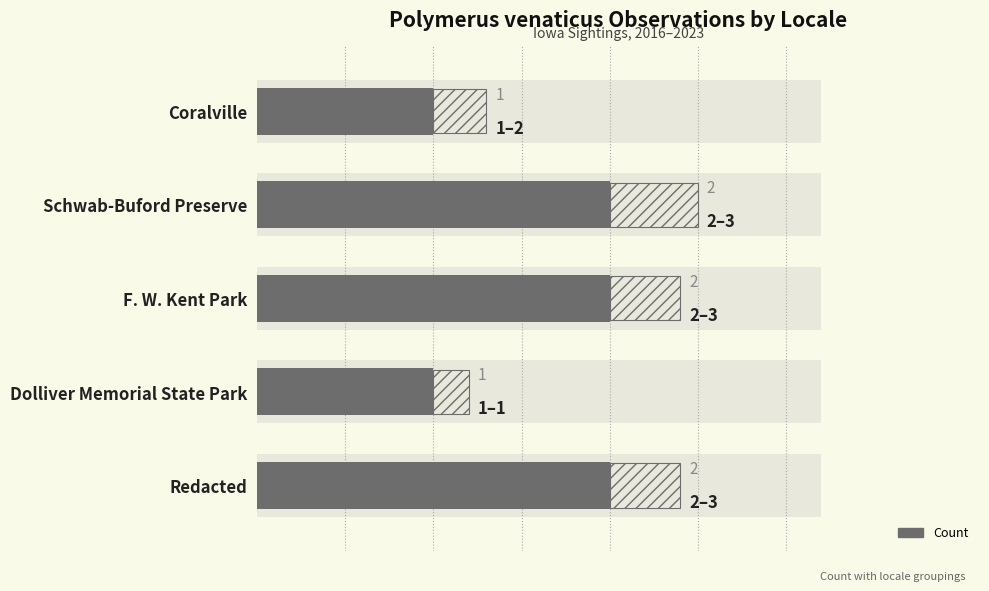

What is the average value?

2